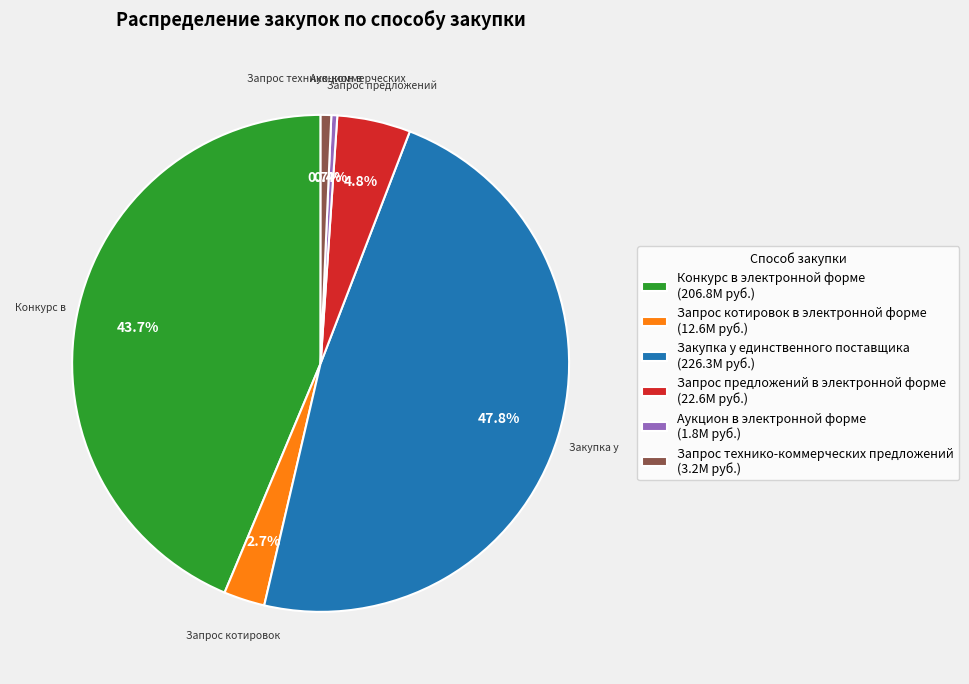

How many slices are in this pie chart?

6